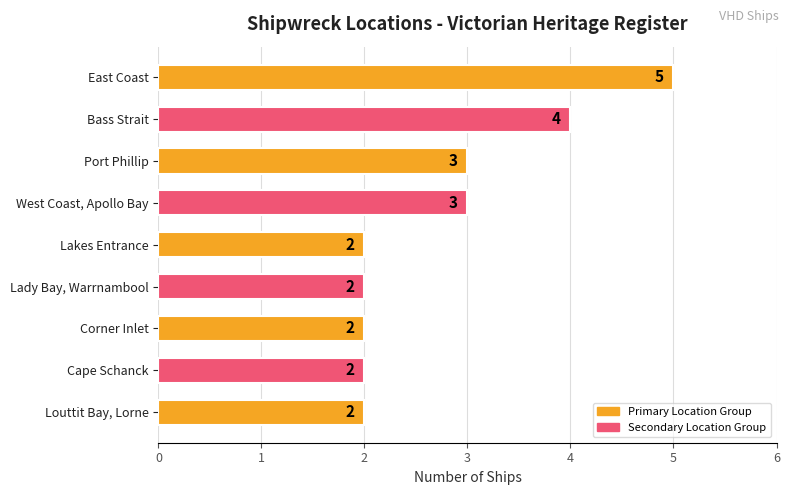

What is the sum of all values?

25